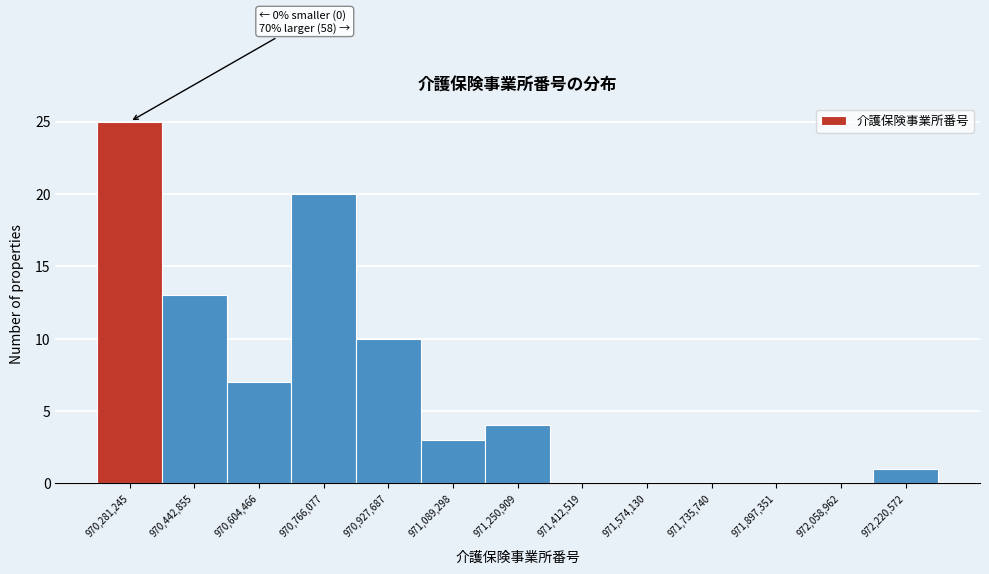

Over which range of the x-axis is the bar tallest?

970200000 to 970360000